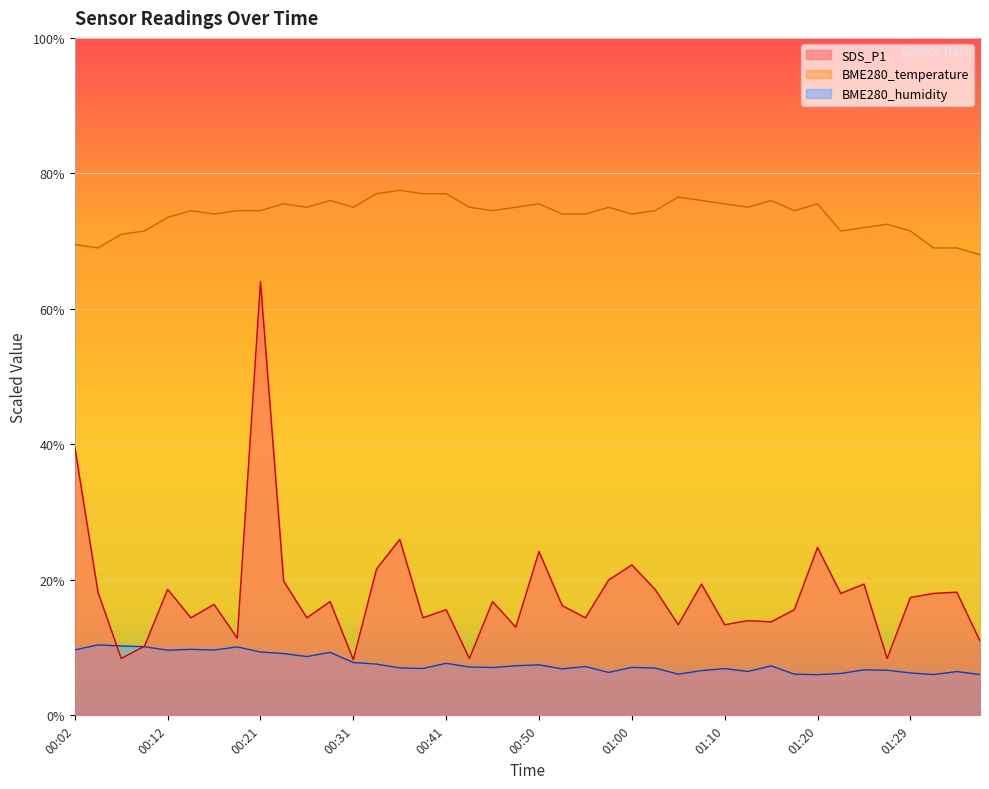

At how many categories does at least one series exceed 4?

40